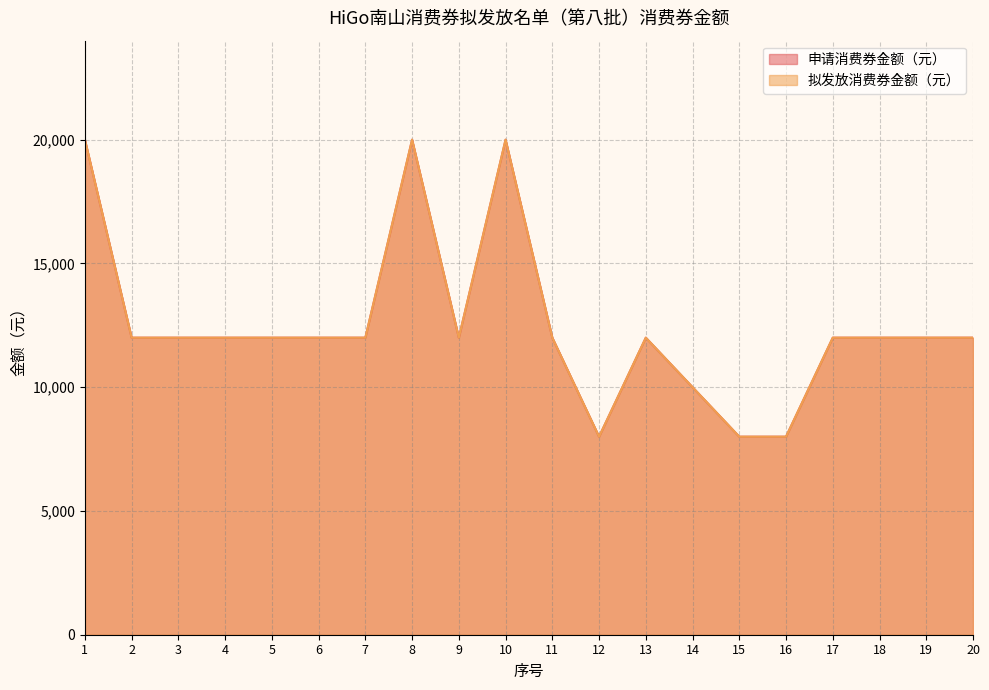

What is the maximum value for 申请消费券金额（元）?

20000